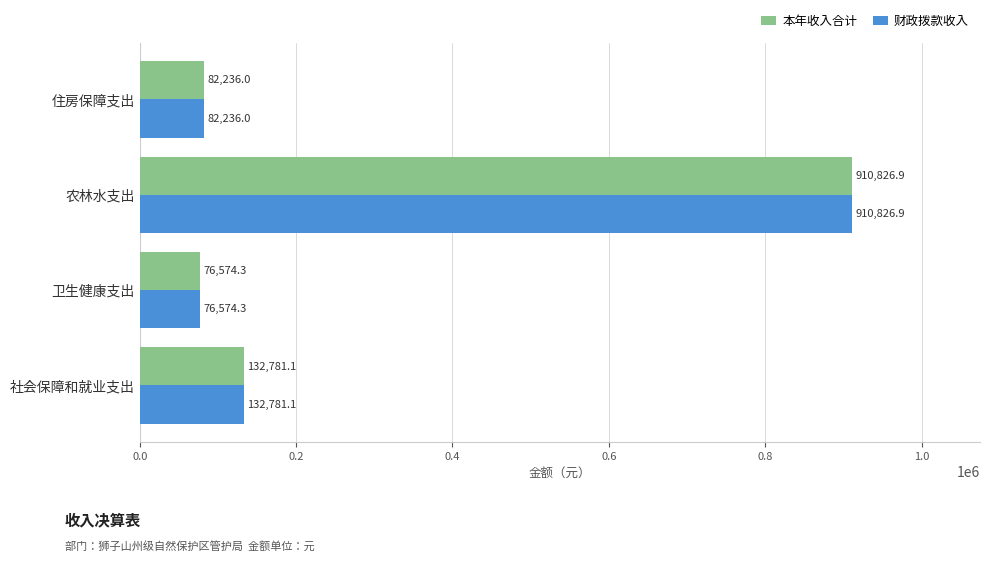

What is the minimum value shown in the chart?

76574.3